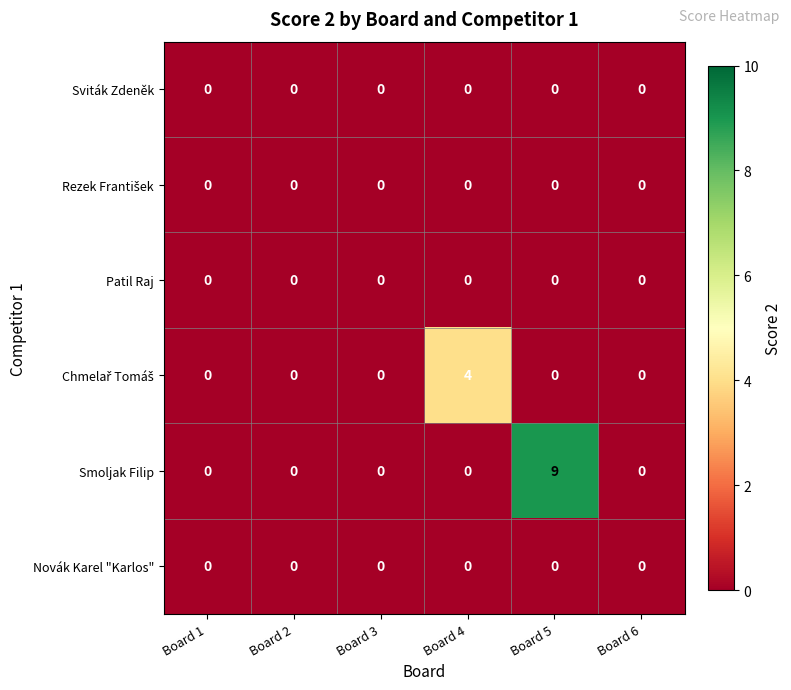

At which category is the sum across all series the highest?

Board 5